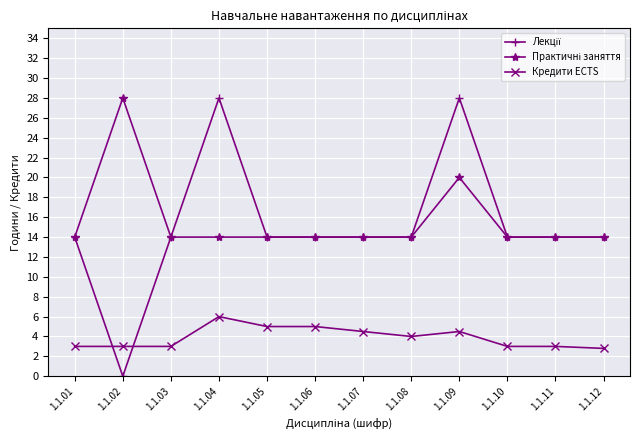

At which label is Кредити ECTS closest to 4?

1.1.08